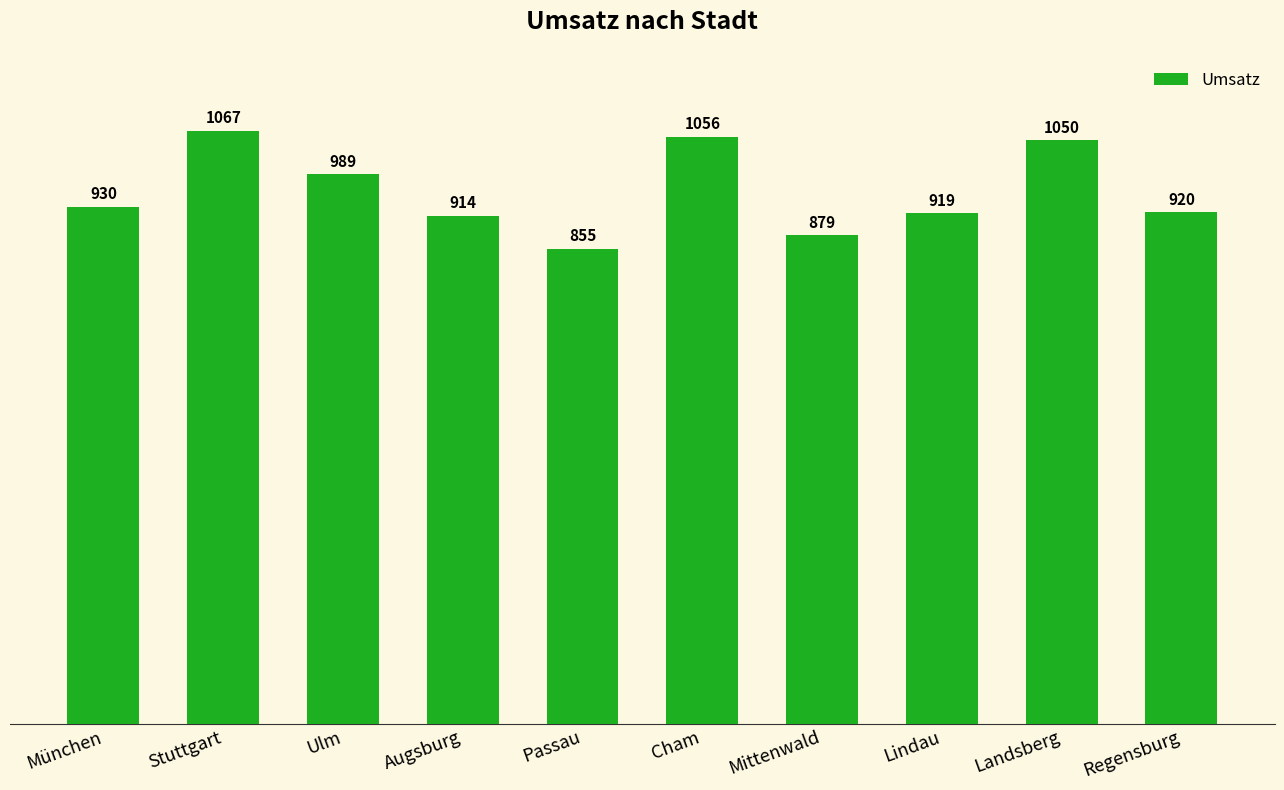

True or false: the data shows 920 at Regensburg.

True